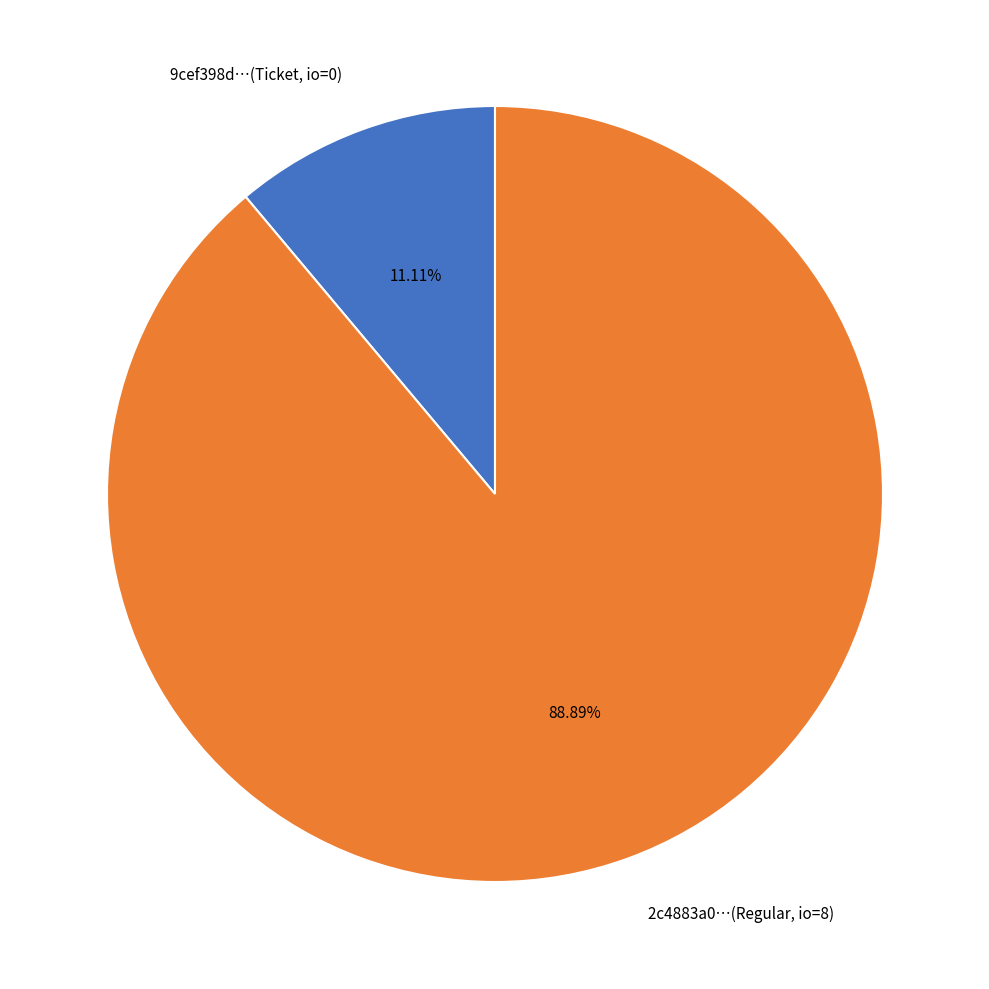

Combined, do 9cef398d…(Ticket, io=0) and 2c4883a0…(Regular, io=8) account for over 50%?

Yes